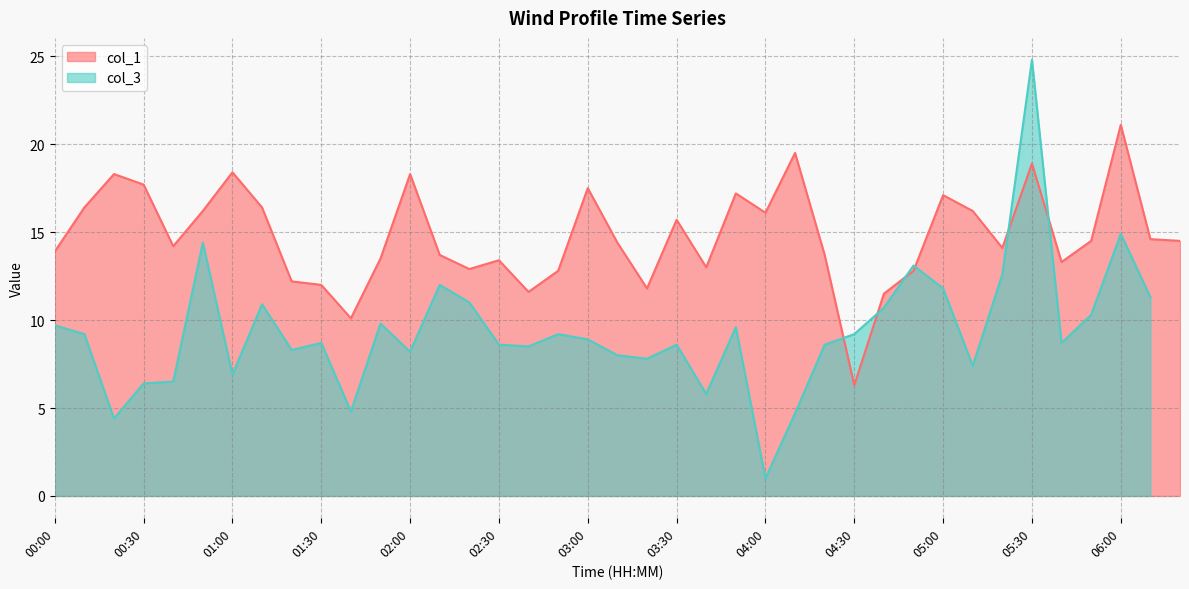

Approximately how many times larger is the value at 00:20 compared to 05:10?

1.1